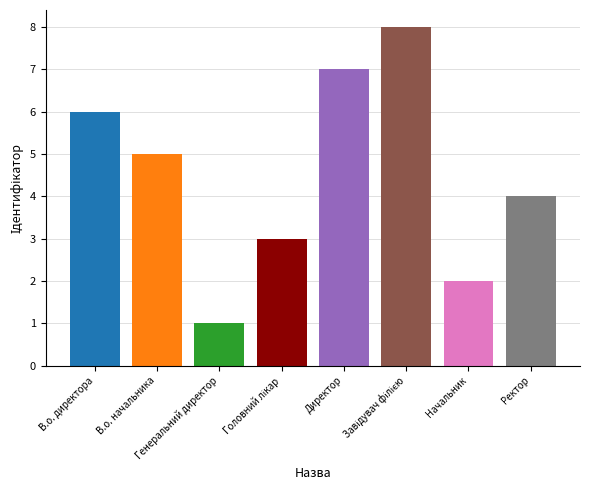

What is the greatest value displayed?

8